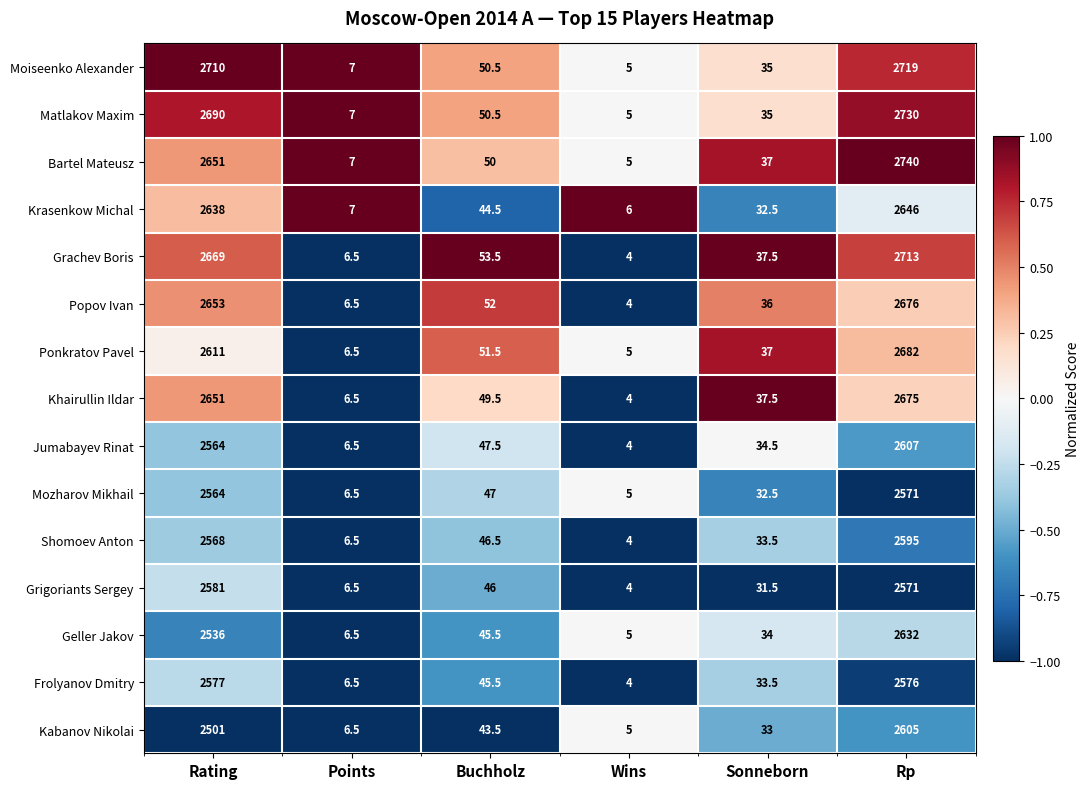

What is the average value of the Bartel Mateusz series?

915.0